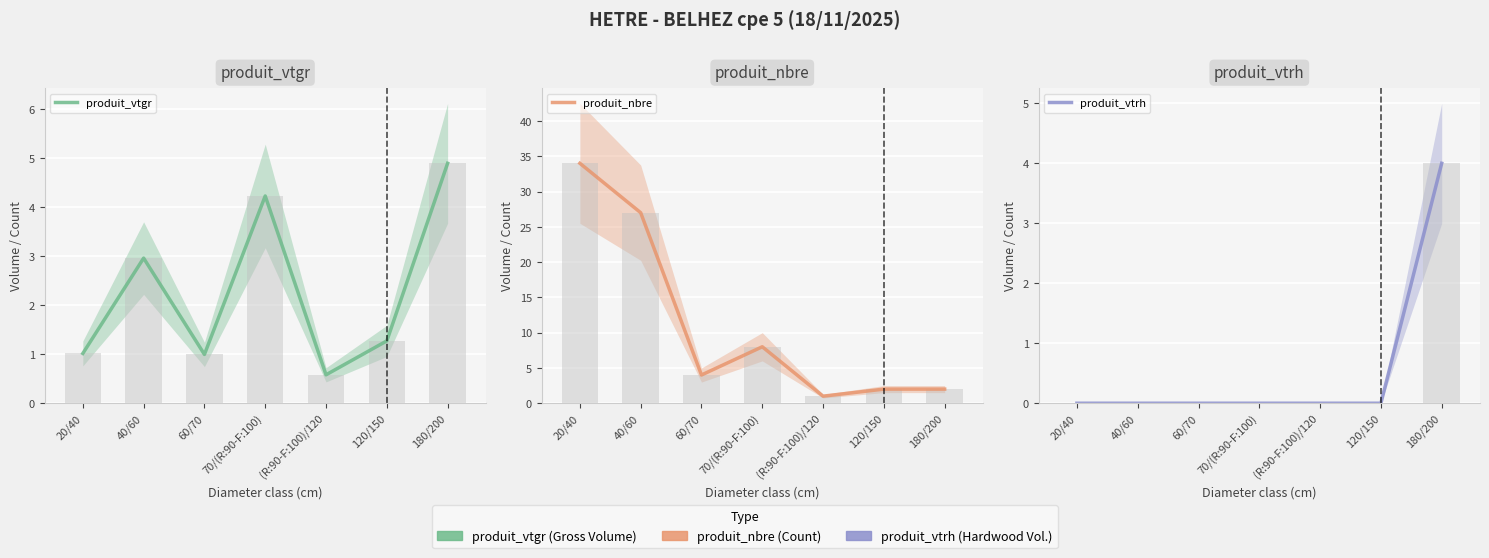

What is the difference between the highest and lowest values at 120/150?

2.0